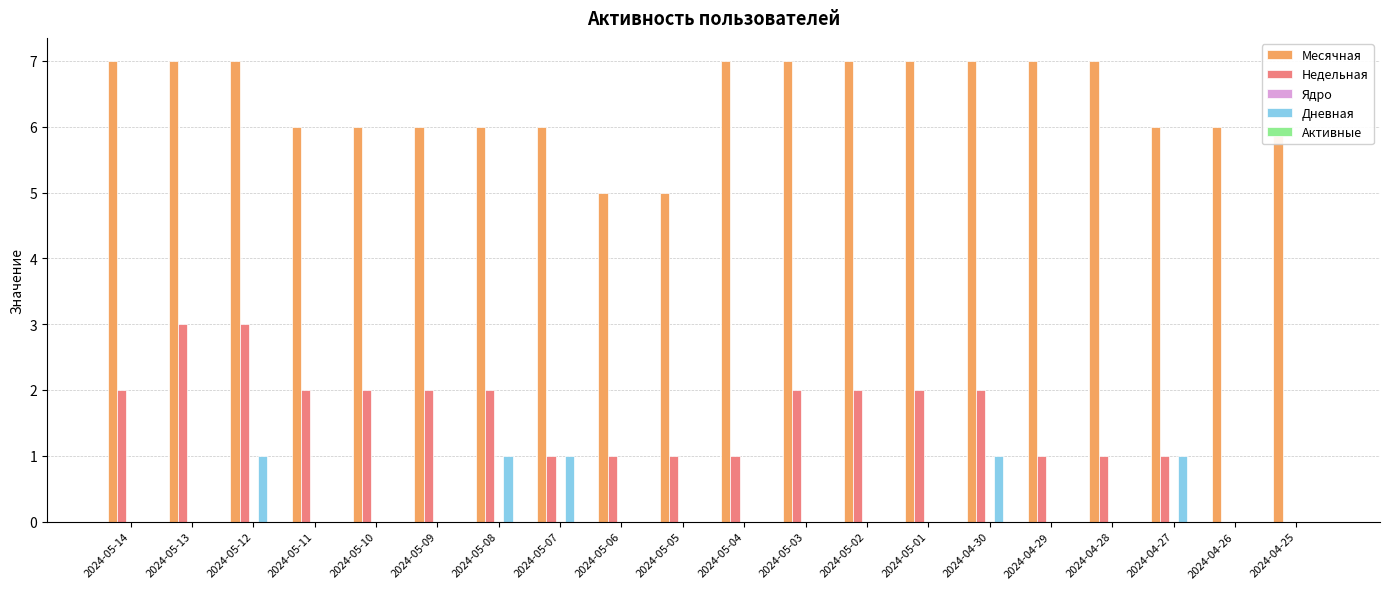

Is it true that Недельная equals 3 at 2024-04-30?

False